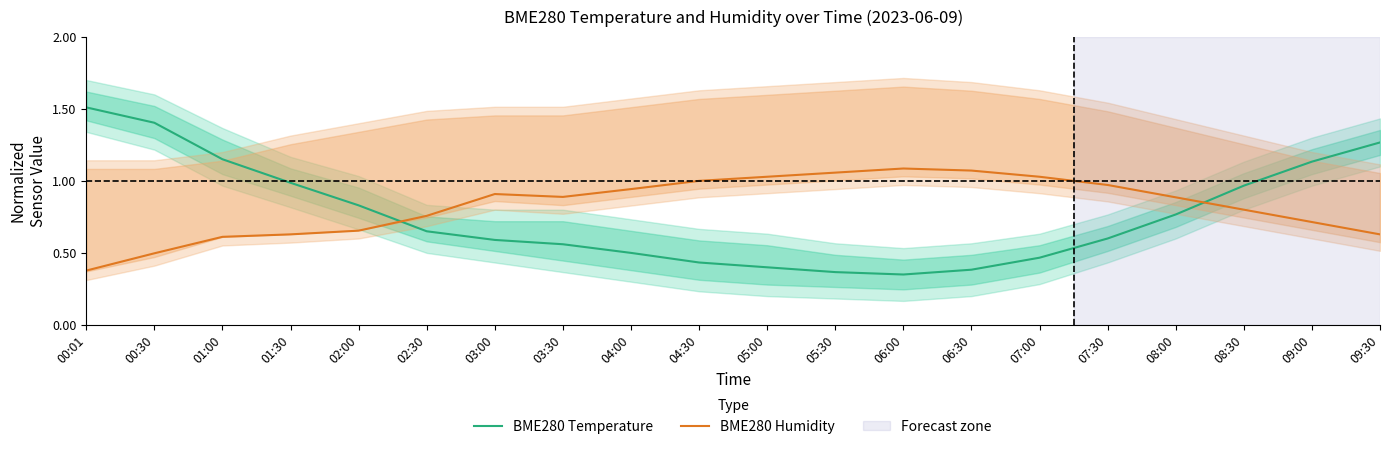

List the labels in order of BME280 Humidity value, largest first.

06:00, 06:30, 05:30, 05:00, 07:00, 04:30, 07:30, 04:00, 03:00, 03:30, 08:00, 08:30, 02:30, 09:00, 02:00, 01:30, 09:30, 01:00, 00:30, 00:01